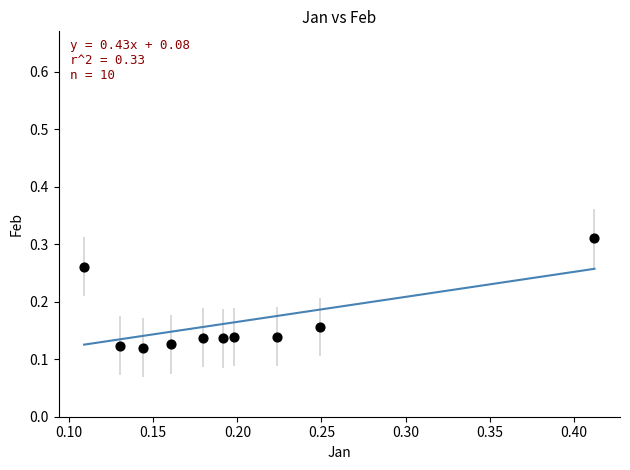

How many points are shown in the scatter plot?

10